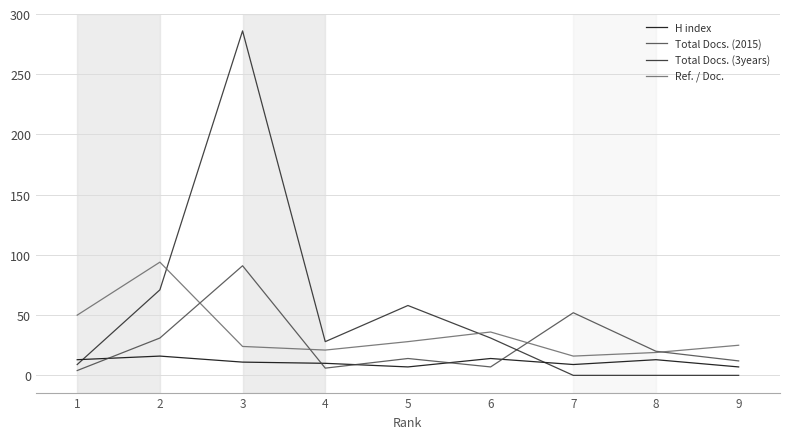

What is the difference between the maximum and minimum values in the Total Docs. (2015) series?

87